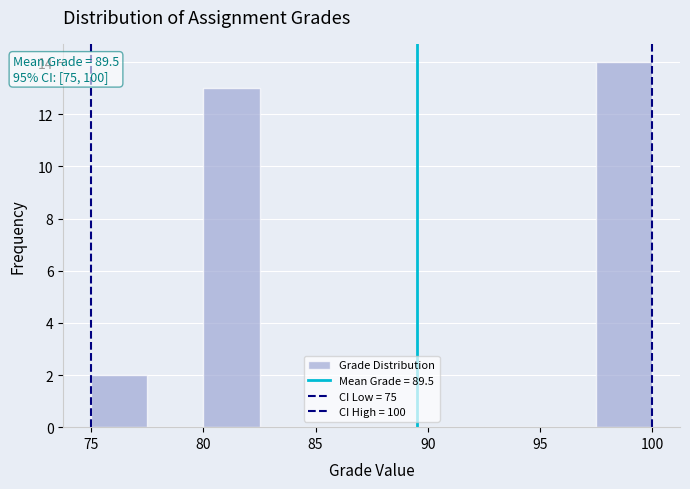

Over which range of the x-axis is the bar tallest?

97.5 to 100.0